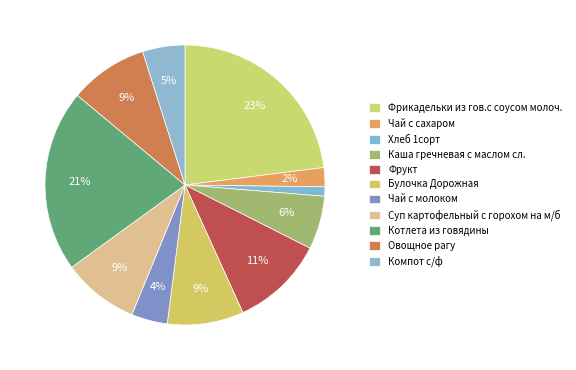

How many slices are in this pie chart?

11